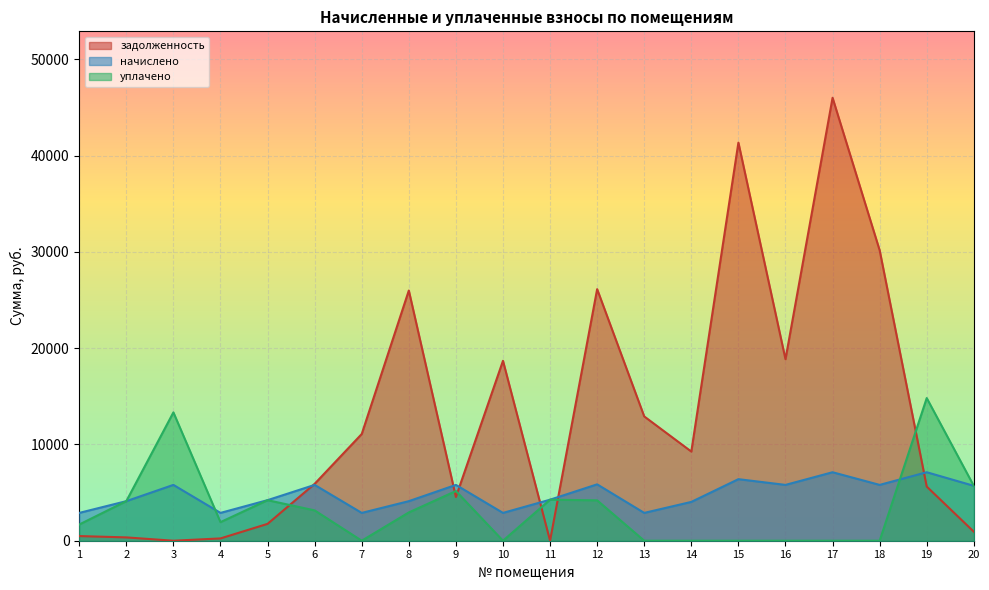

The value of задолженность at 15 is 19573.0. True or false?

False